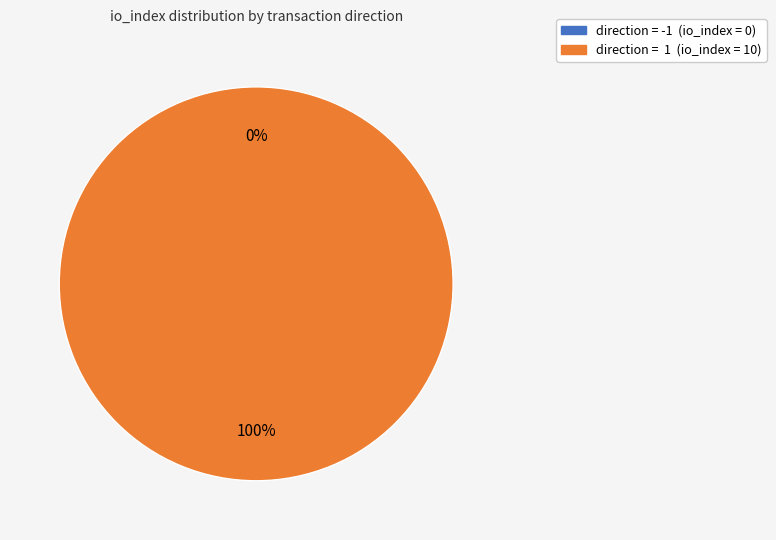

Is there a majority slice in this chart?

Yes